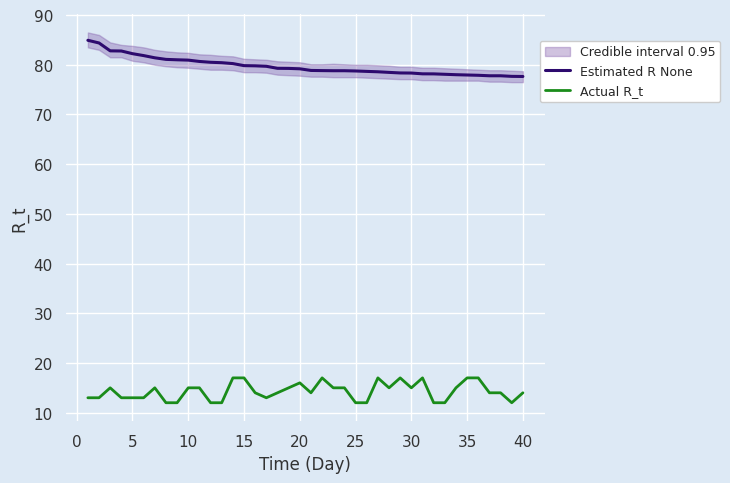

What is the maximum value shown in the chart?

84.9